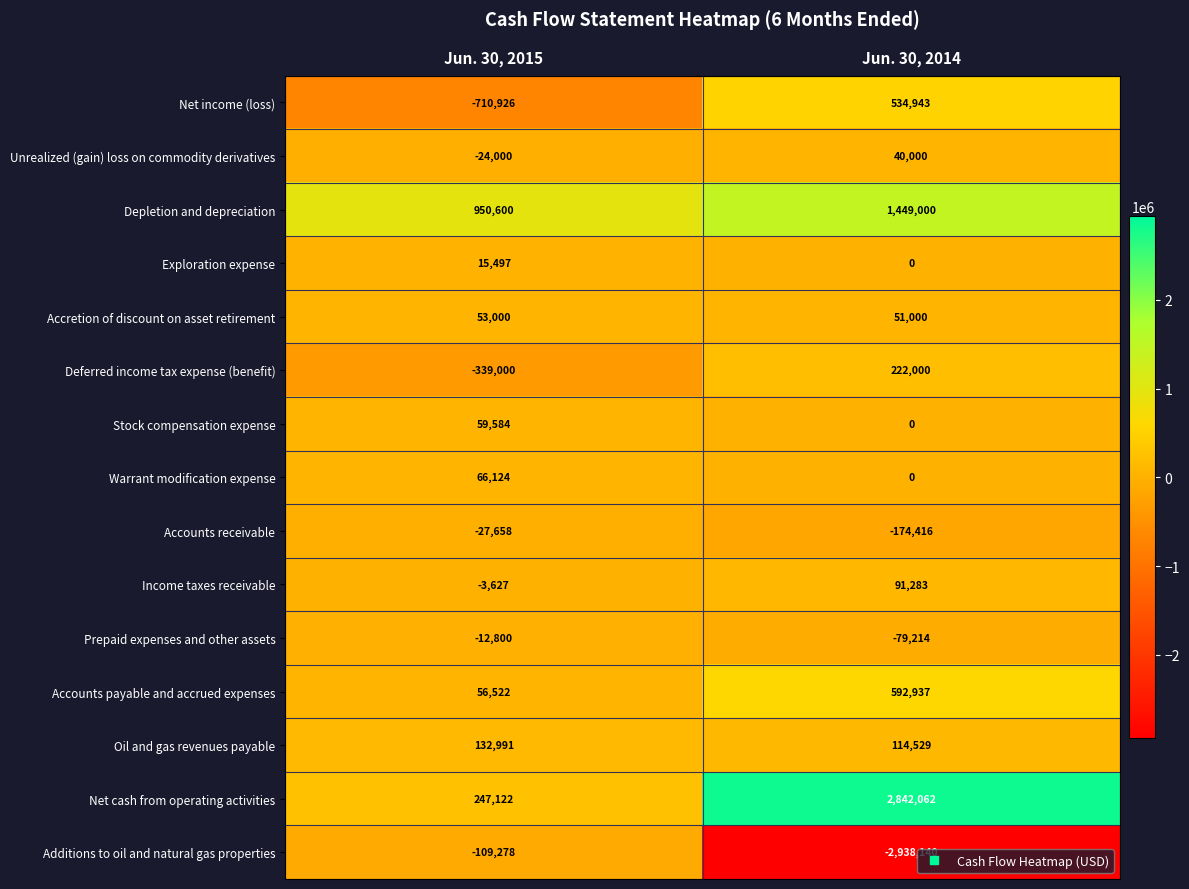

Which label corresponds to the largest value in the chart?

Jun. 30, 2014